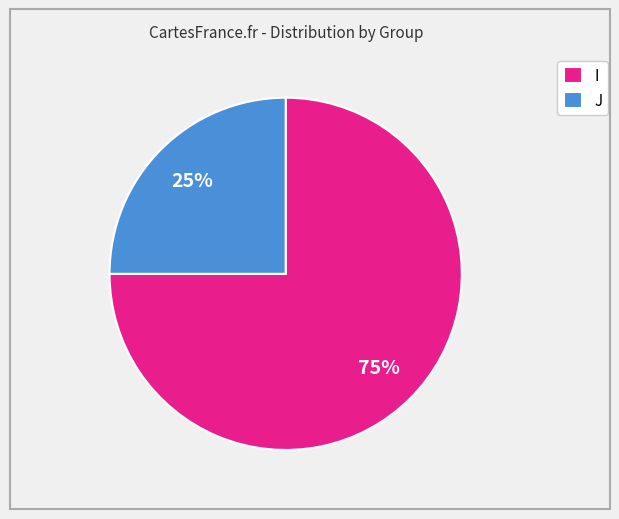

Which category has the biggest portion of the pie?

I